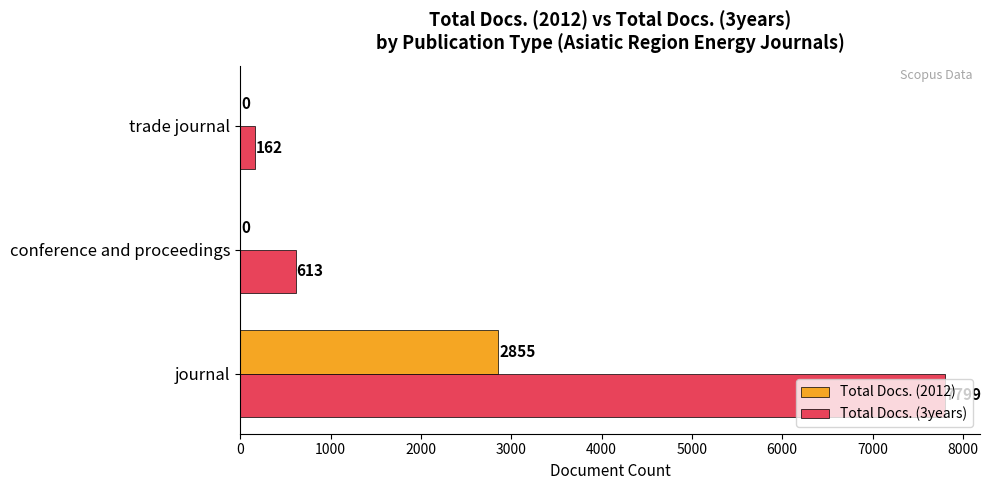

What is the sum of all Total Docs. (2012) values?

2855